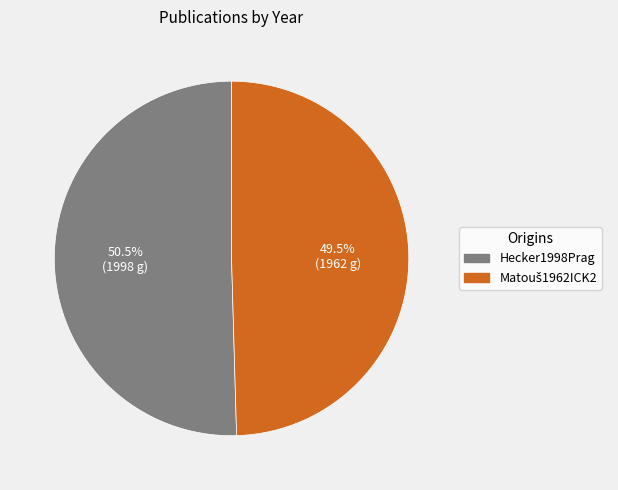

Is there a majority slice in this chart?

Yes